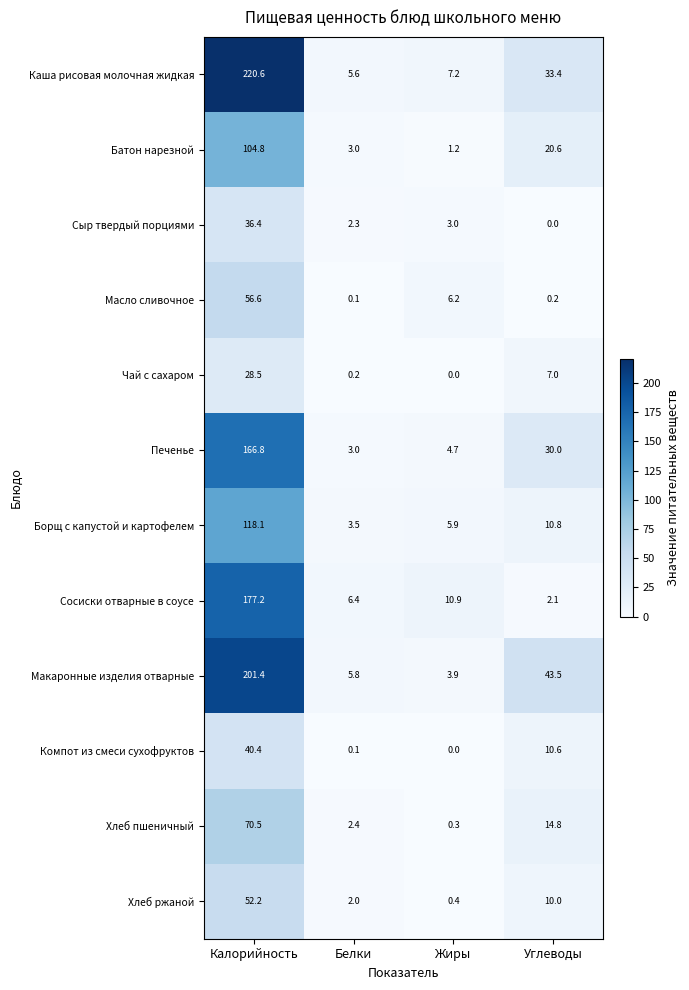

The Батон нарезной series shows 1.7 at Белки. True or false?

False